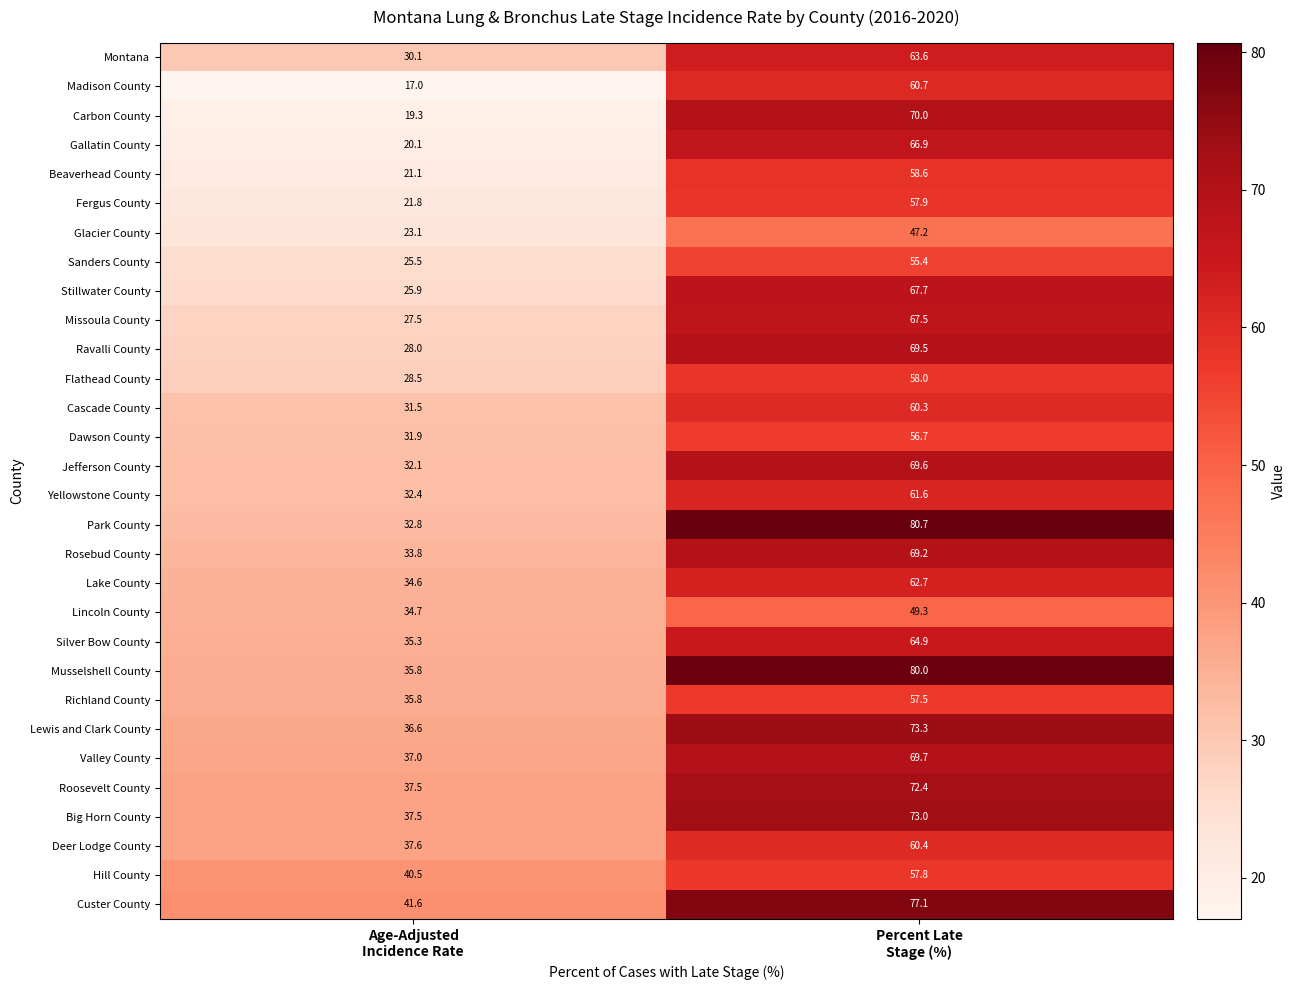

What is the sum of all Musselshell County values?

115.8